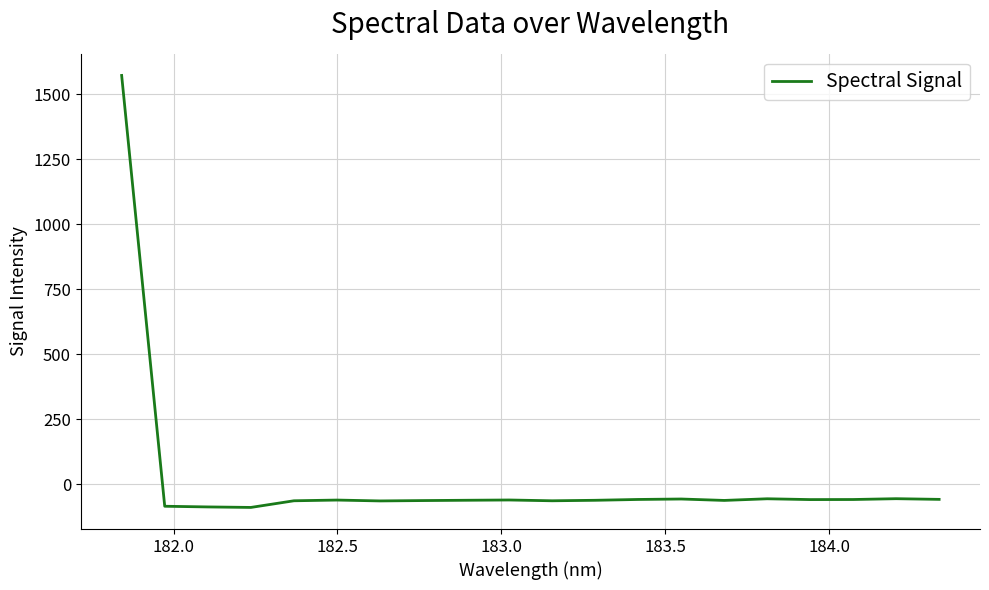

What is the smallest value displayed?

-88.2